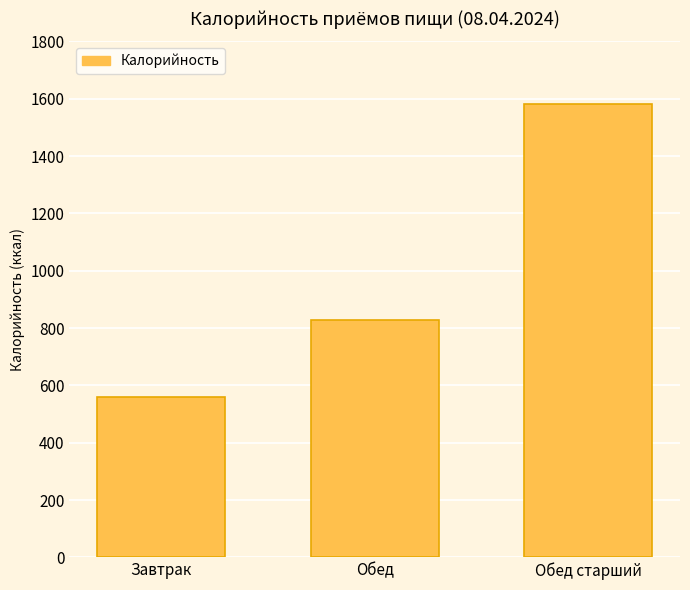

What is the sum of all values?

2967